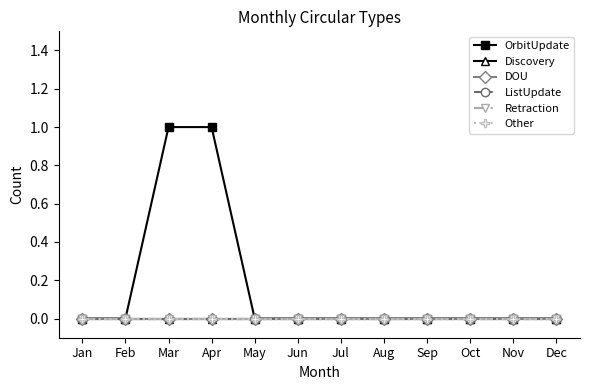

Rank the categories by DOU value from lowest to highest.

Jan, Feb, Mar, Apr, May, Jun, Jul, Aug, Sep, Oct, Nov, Dec